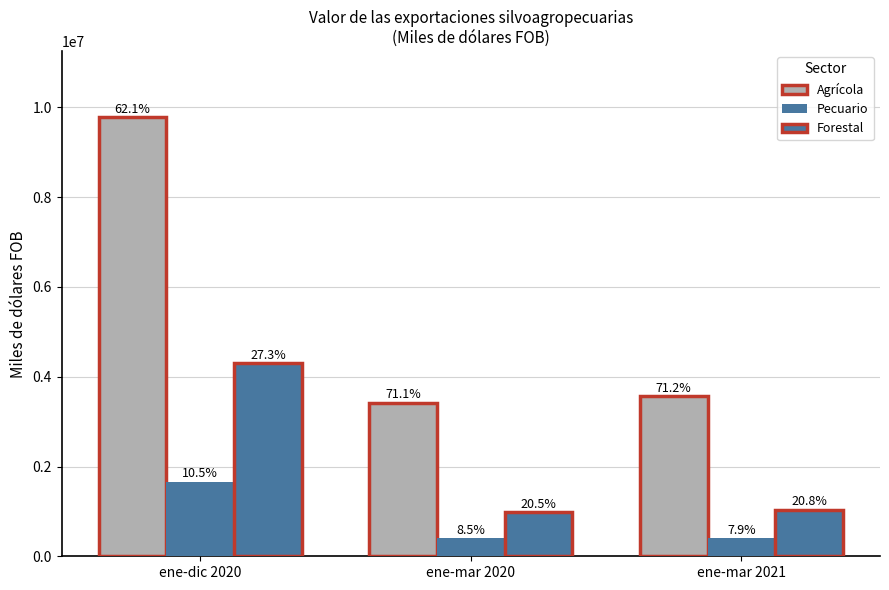

List the series in order of their overall mean, highest first.

Agrícola, Forestal, Pecuario